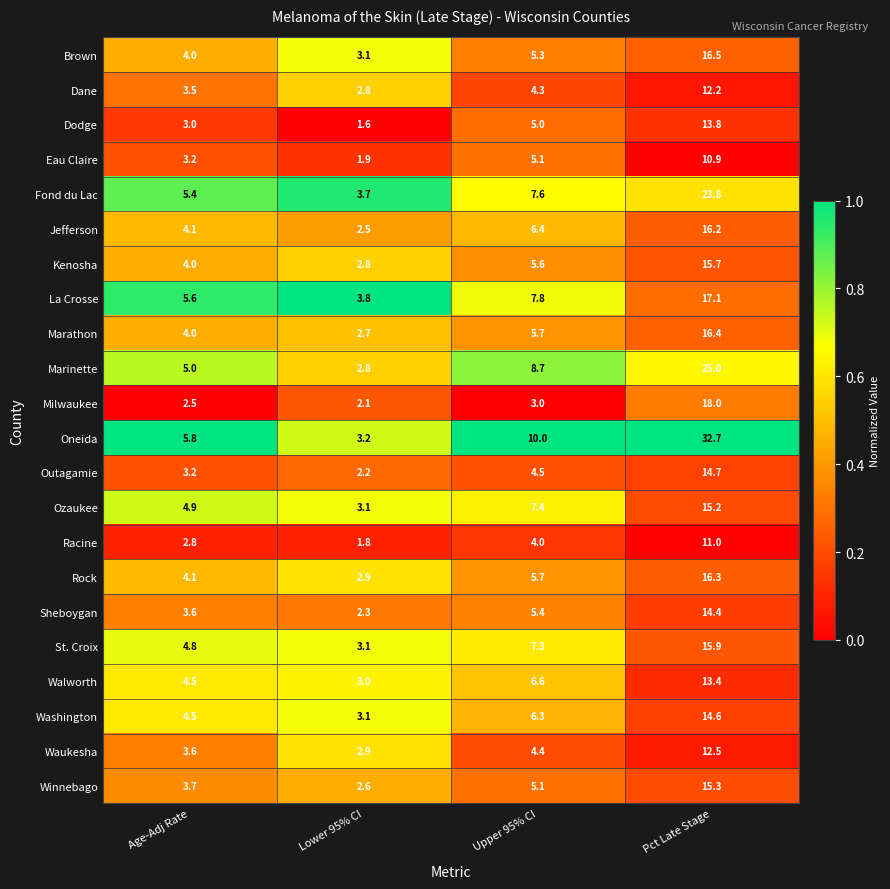

Count the number of data series in this chart.

22